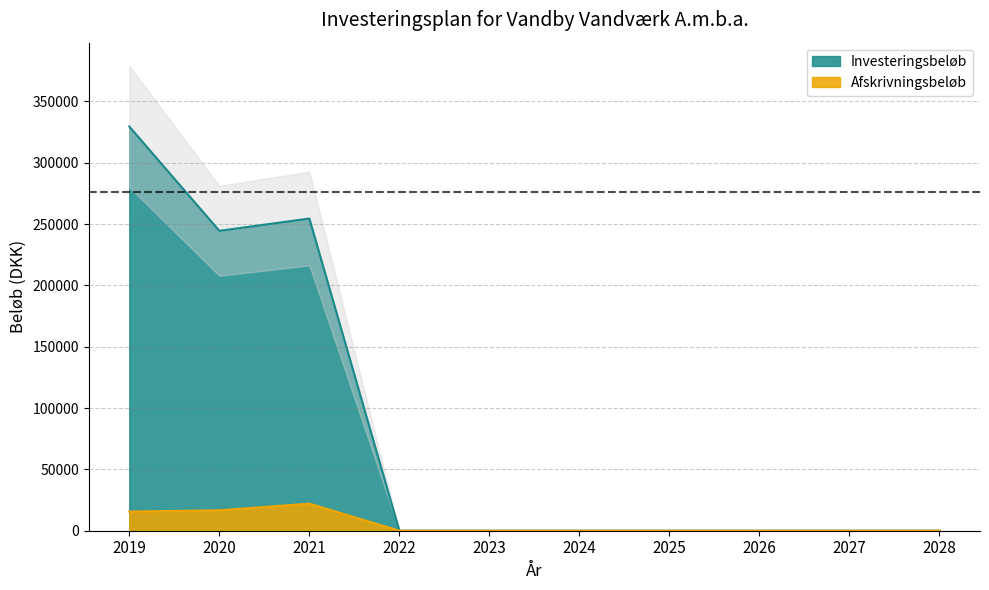

The value of Investeringsbeløb at 2021 is 63448.0. True or false?

False